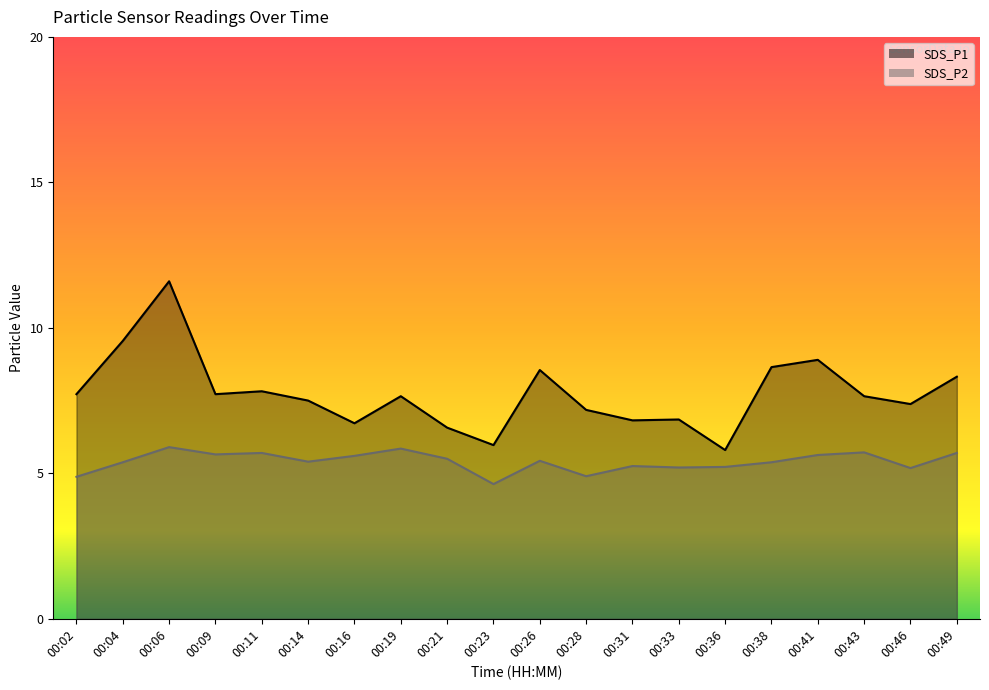

At which category does SDS_P1 reach its first local valley?

00:09